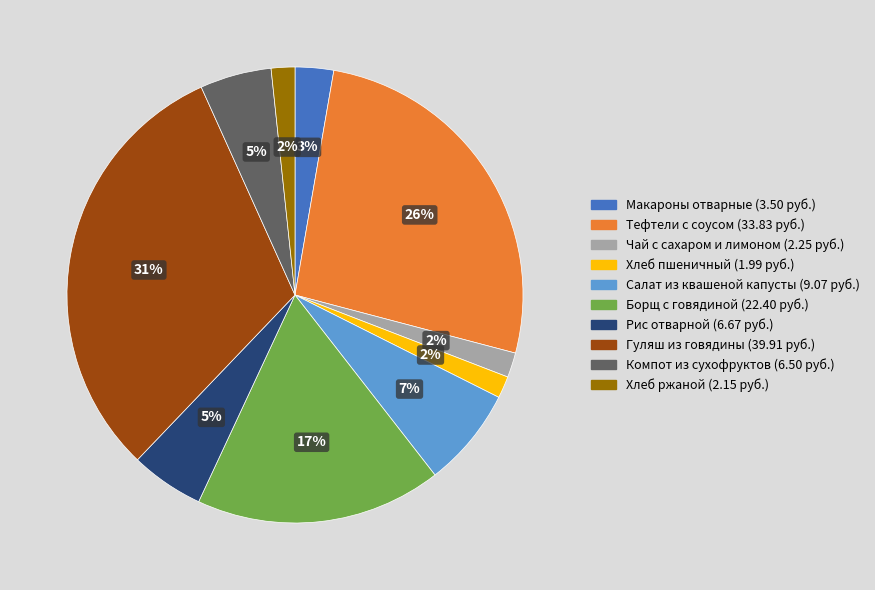

To the nearest percent, what is the average slice percentage?

10%